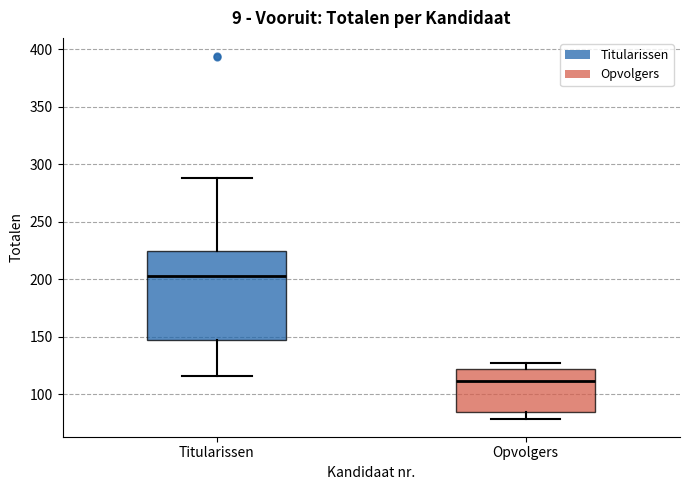

Comparing the boxes themselves (not the whiskers), which one is the tallest?

Titularissen